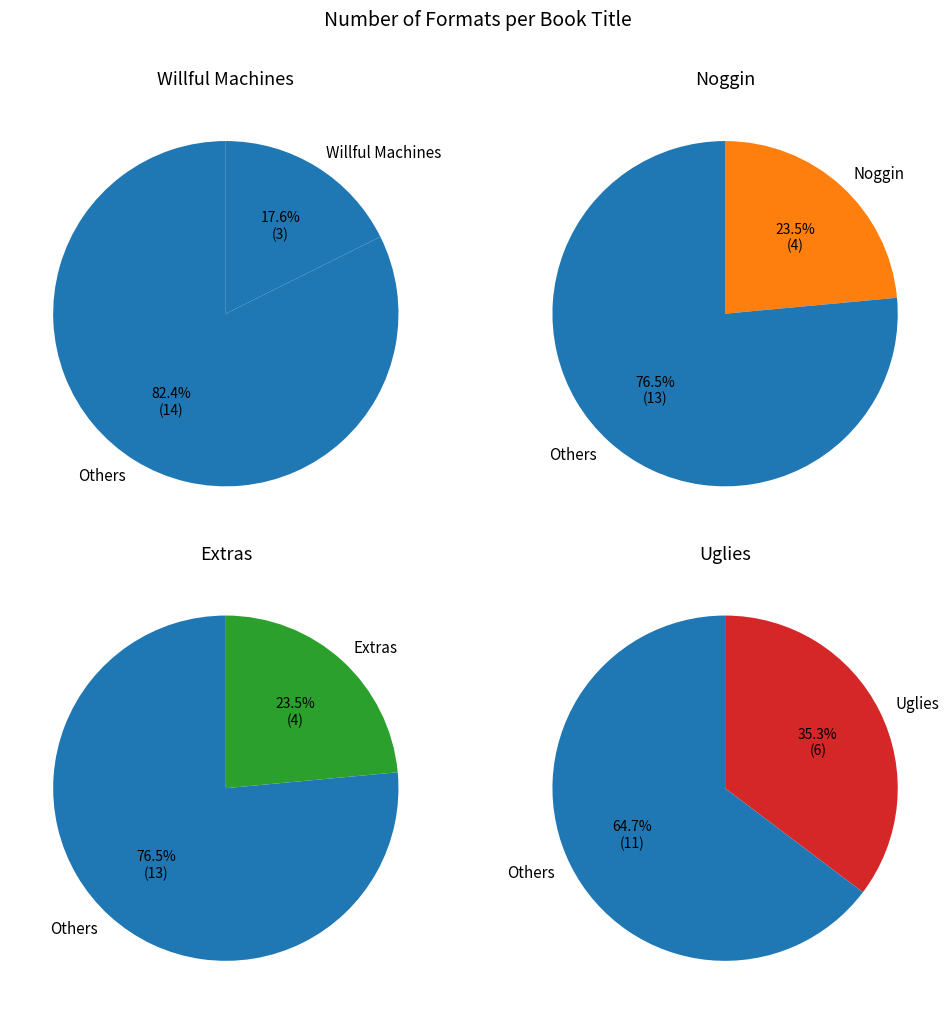

Is Extras the majority of the pie?

No